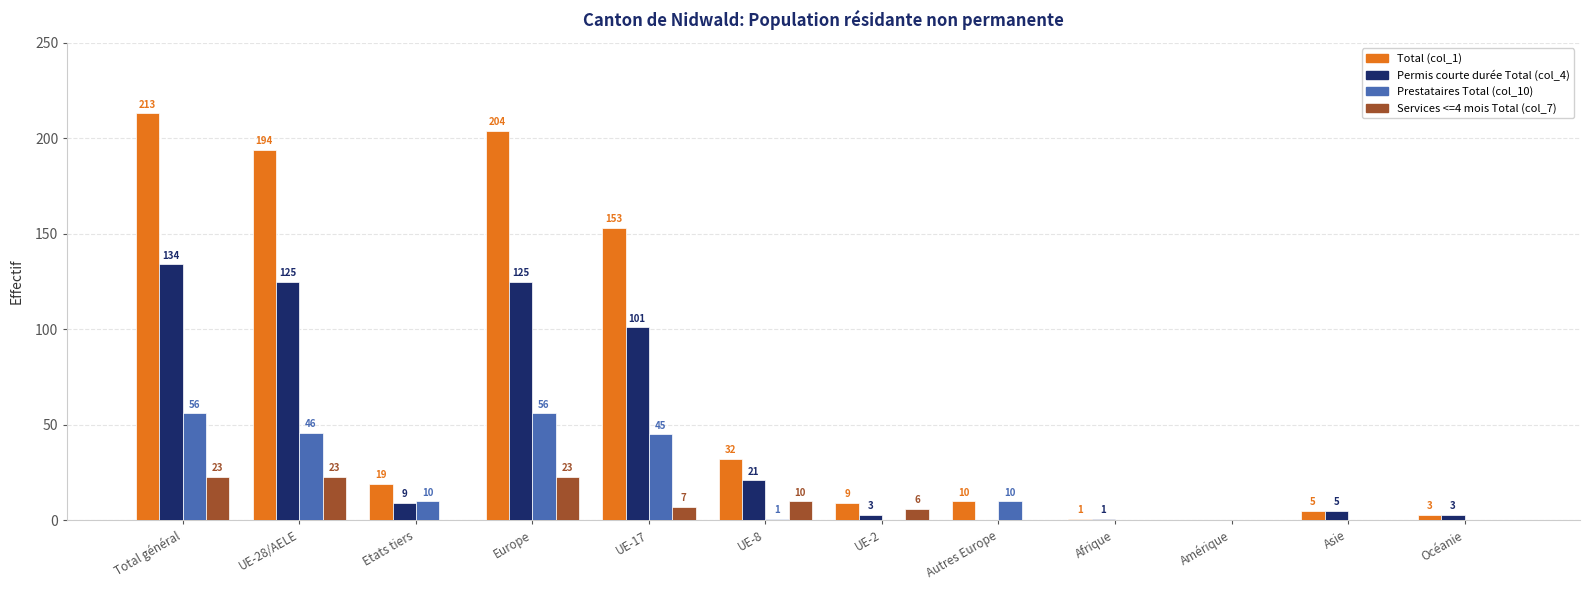

Count the number of data series in this chart.

4